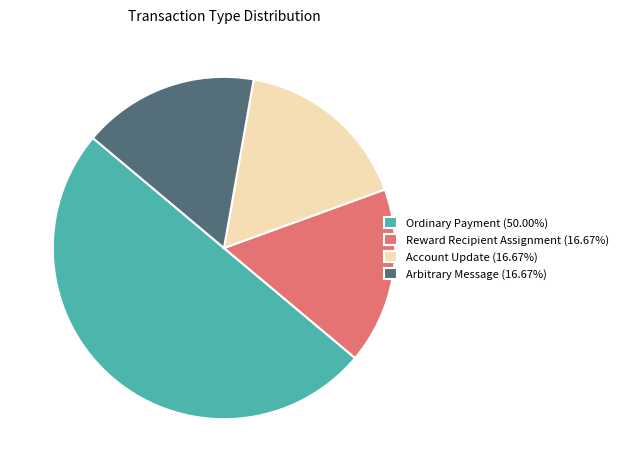

Which has a higher value, Reward Recipient Assignment or Ordinary Payment?

Ordinary Payment